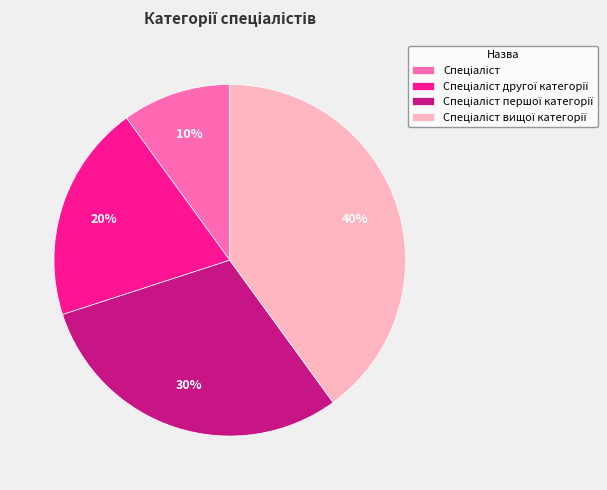

To the nearest percent, what is the average slice percentage?

25%